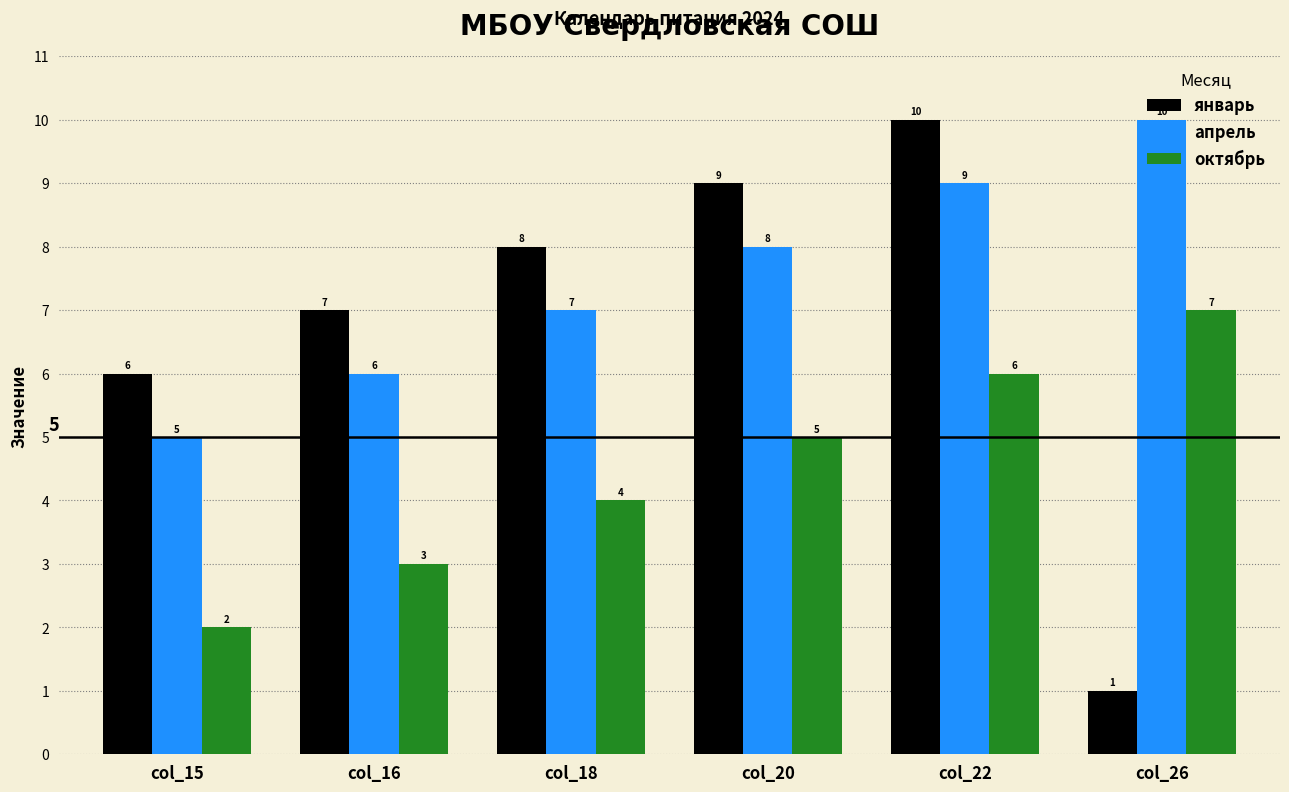

What is the difference between the апрель values at col_22 and col_18?

2